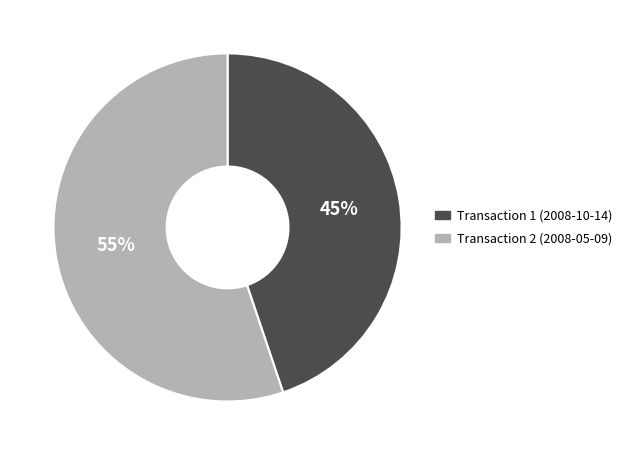

To the nearest percent, what is the average slice percentage?

50%